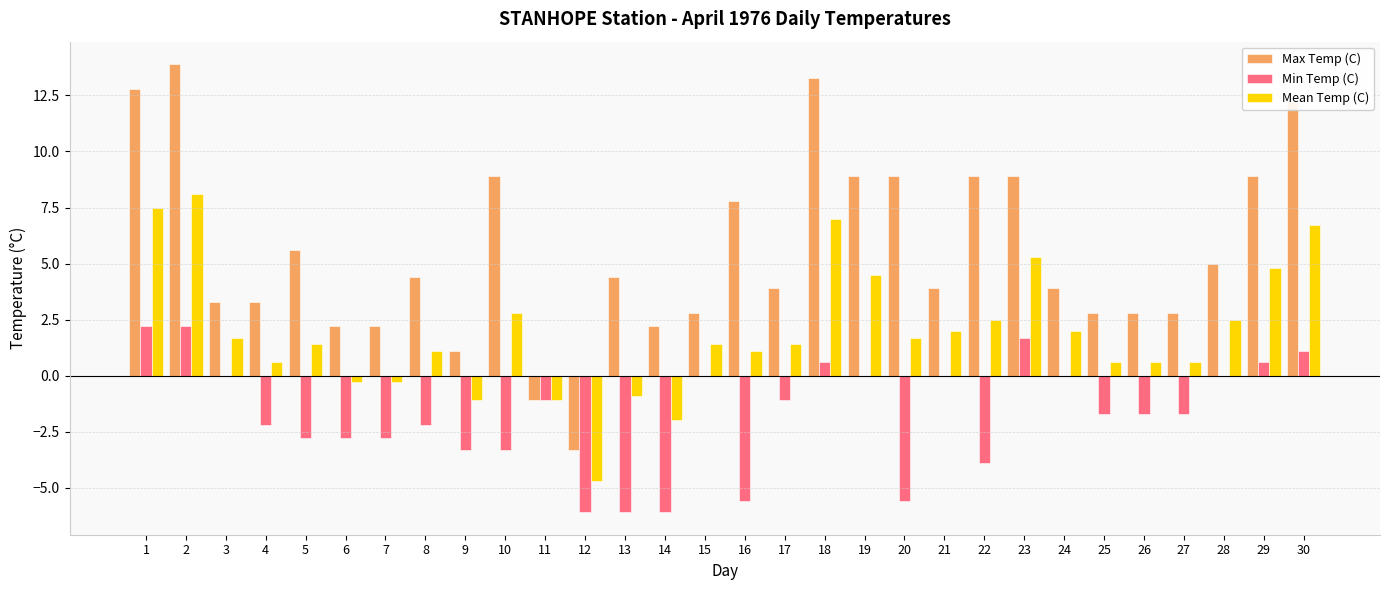

How many positive values does the Max Temp (C) series have?

28